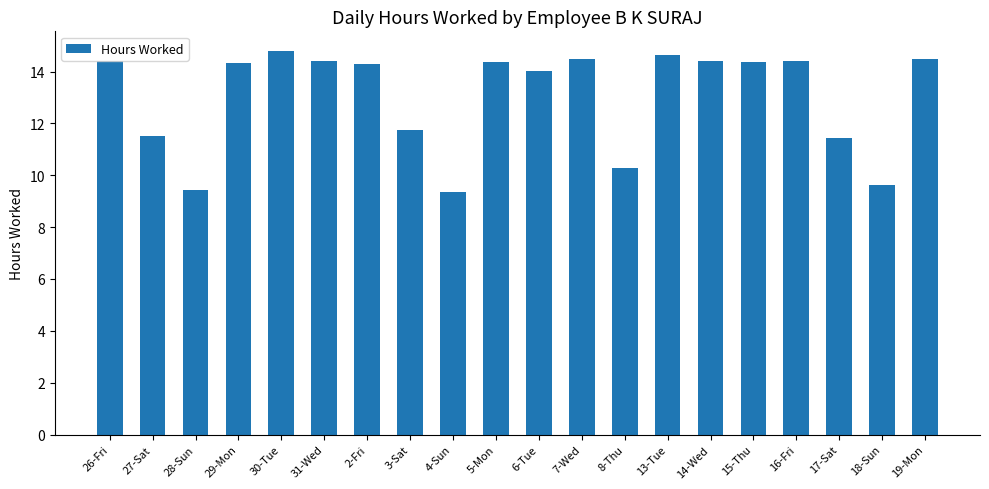

What is the value of the 14th bar from the left?

14.6